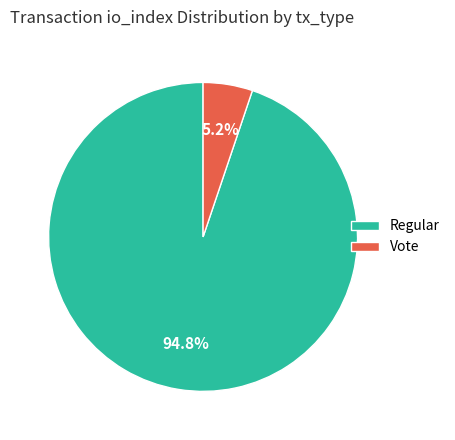

Which slice is the largest?

Regular